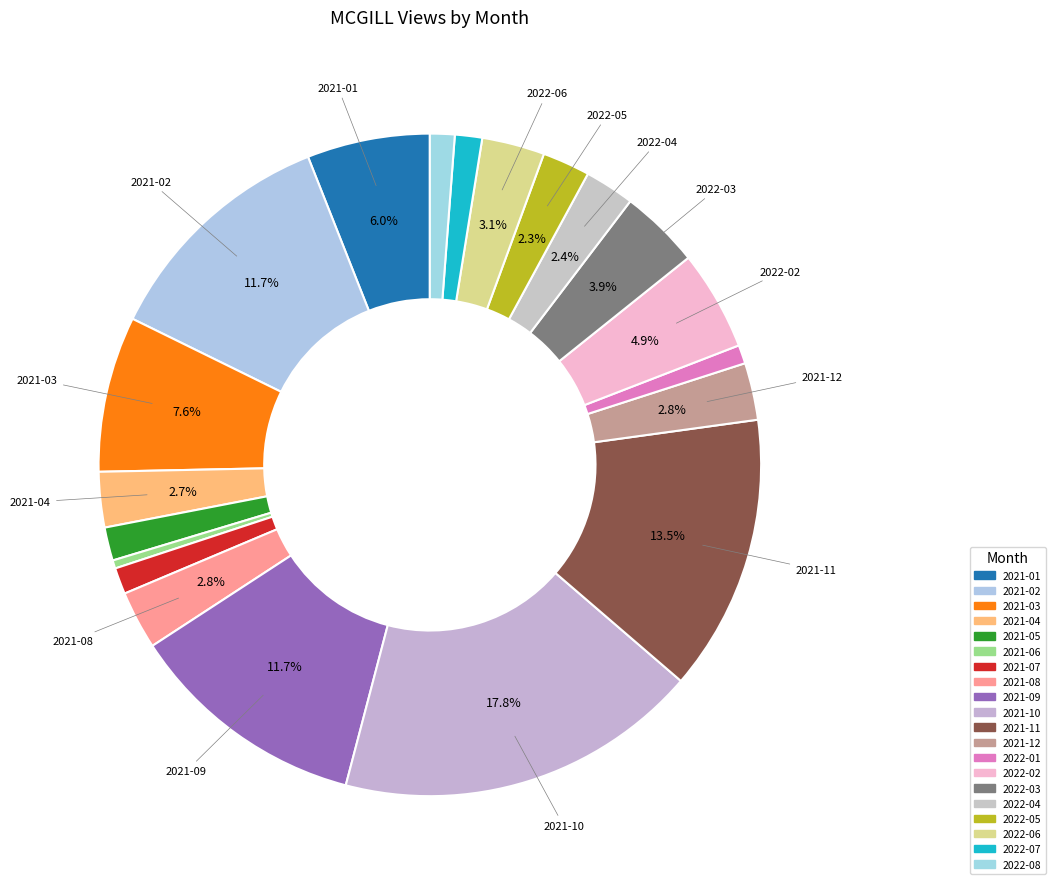

To the nearest percent, what is the average slice percentage?

5%